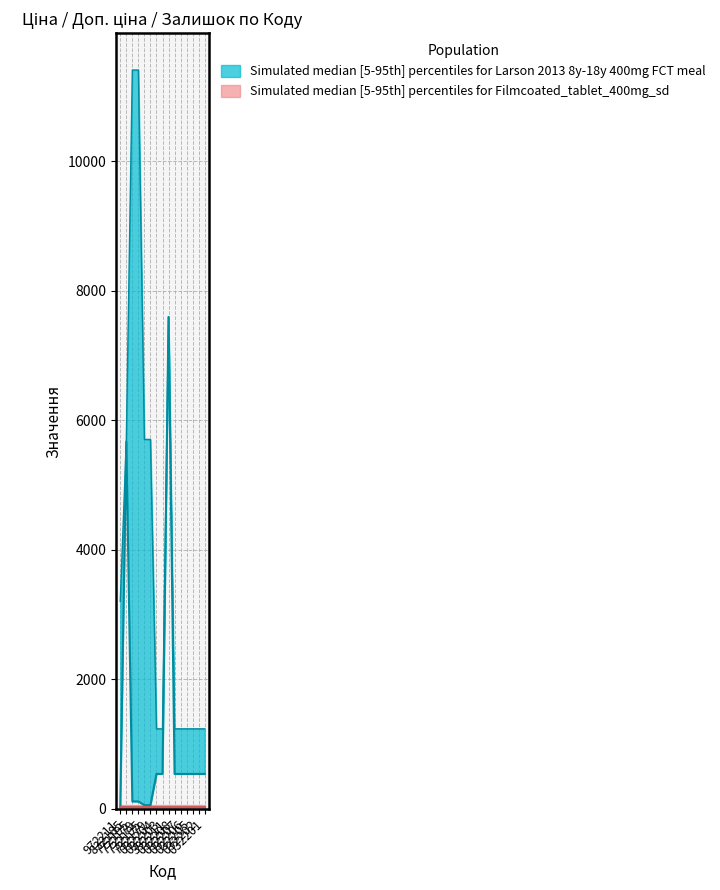

True or false: Доп. ціна and Ціна cross at least once.

False